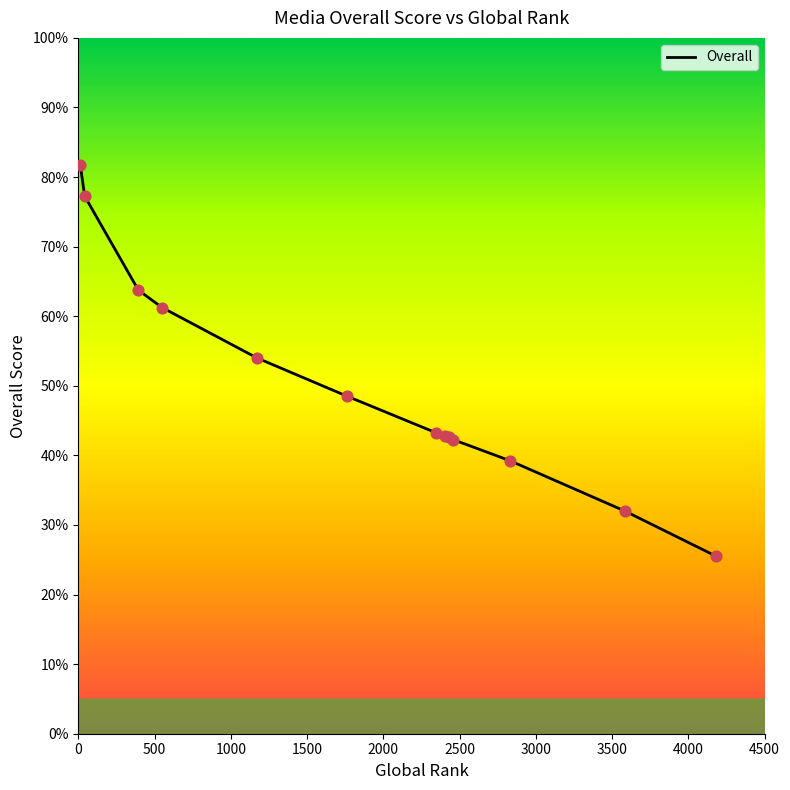

What is the greatest value displayed?

81.8